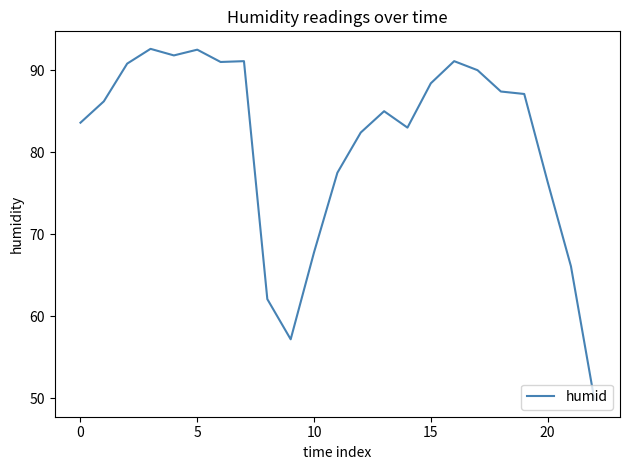

What is the difference between the maximum and minimum values?

42.7